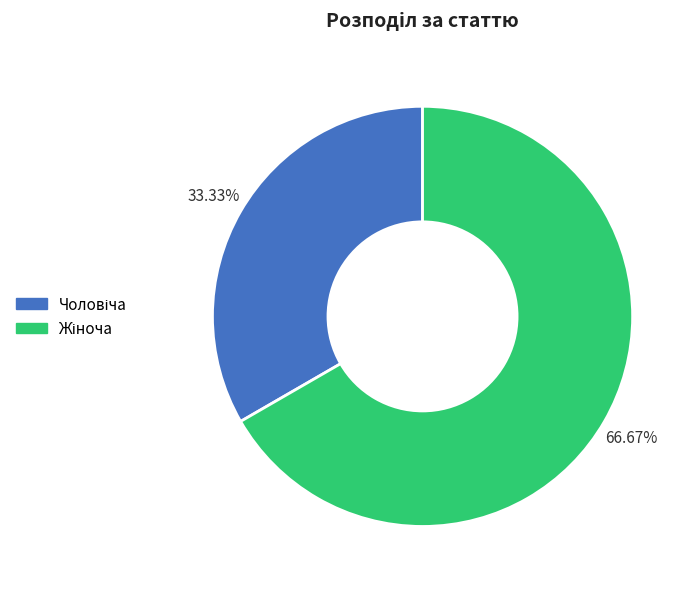

Is there any slice that represents more than half of the pie?

Yes